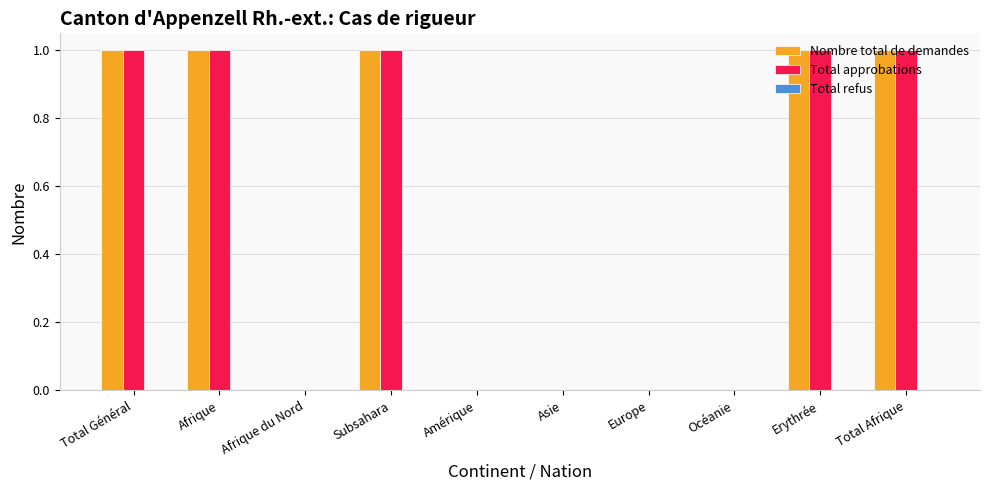

What is the sum of all Nombre total de demandes values?

5